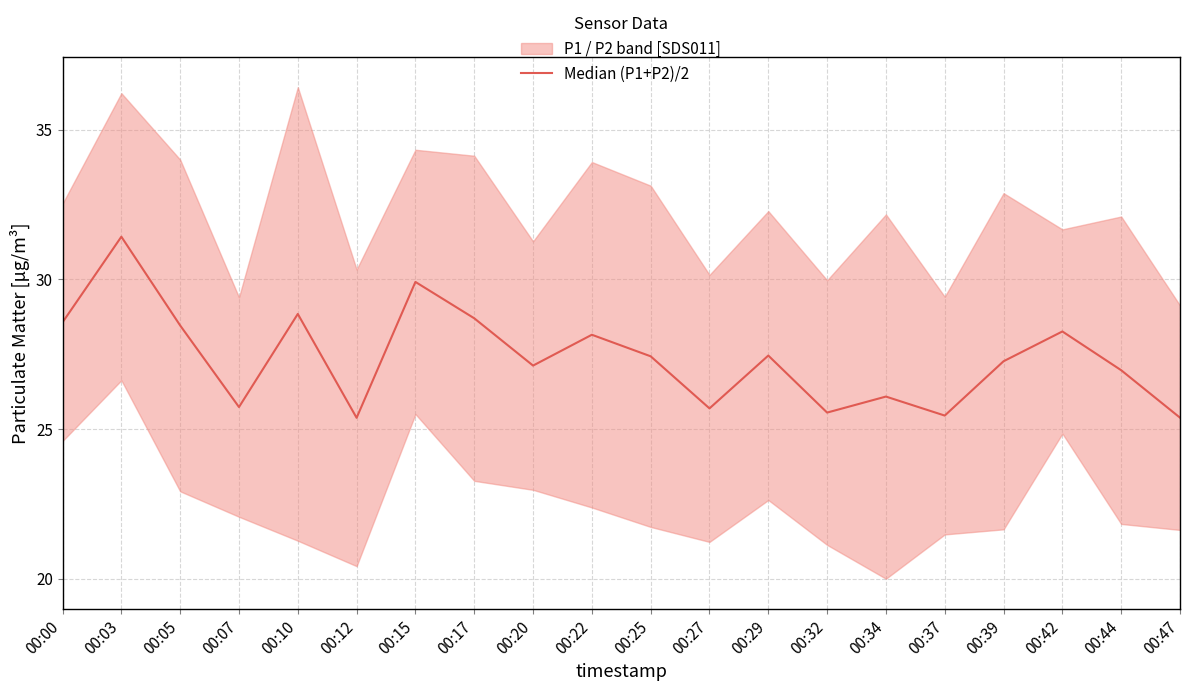

What is the value of the 7th point from the left?

29.9